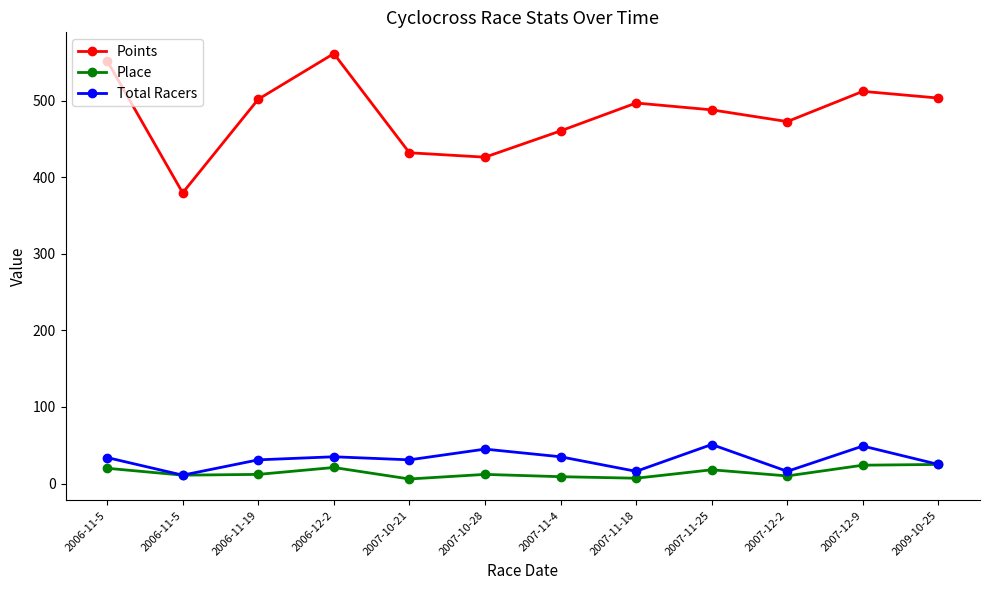

How many data points does each series have?

12